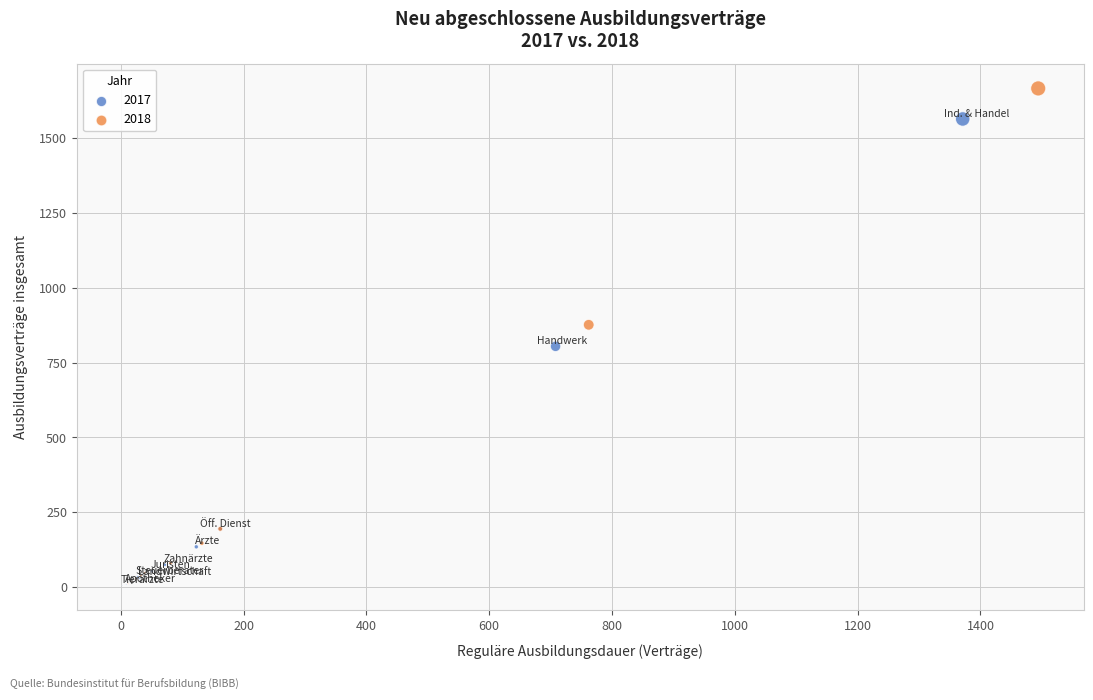

Which series has the widest spread of Y values?

2018